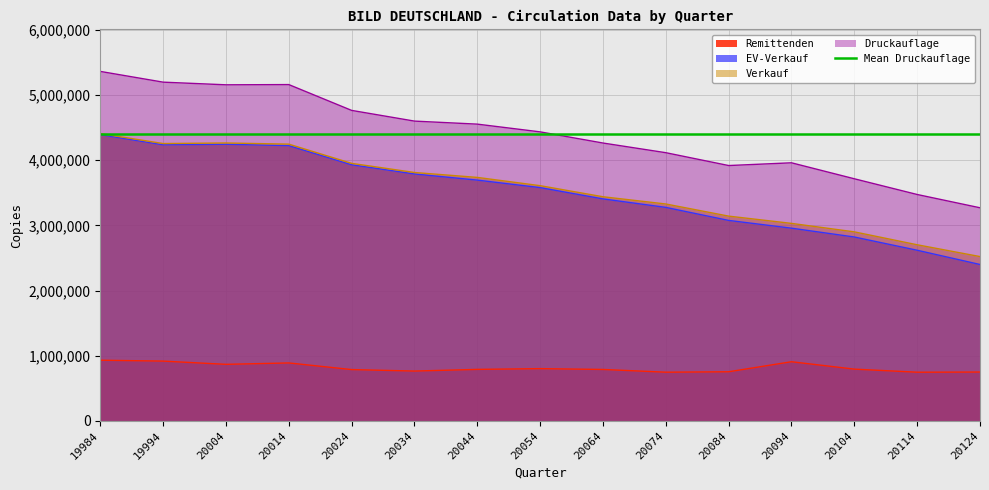

What is the difference between the maximum and second lowest values in the Remittenden series?

184034